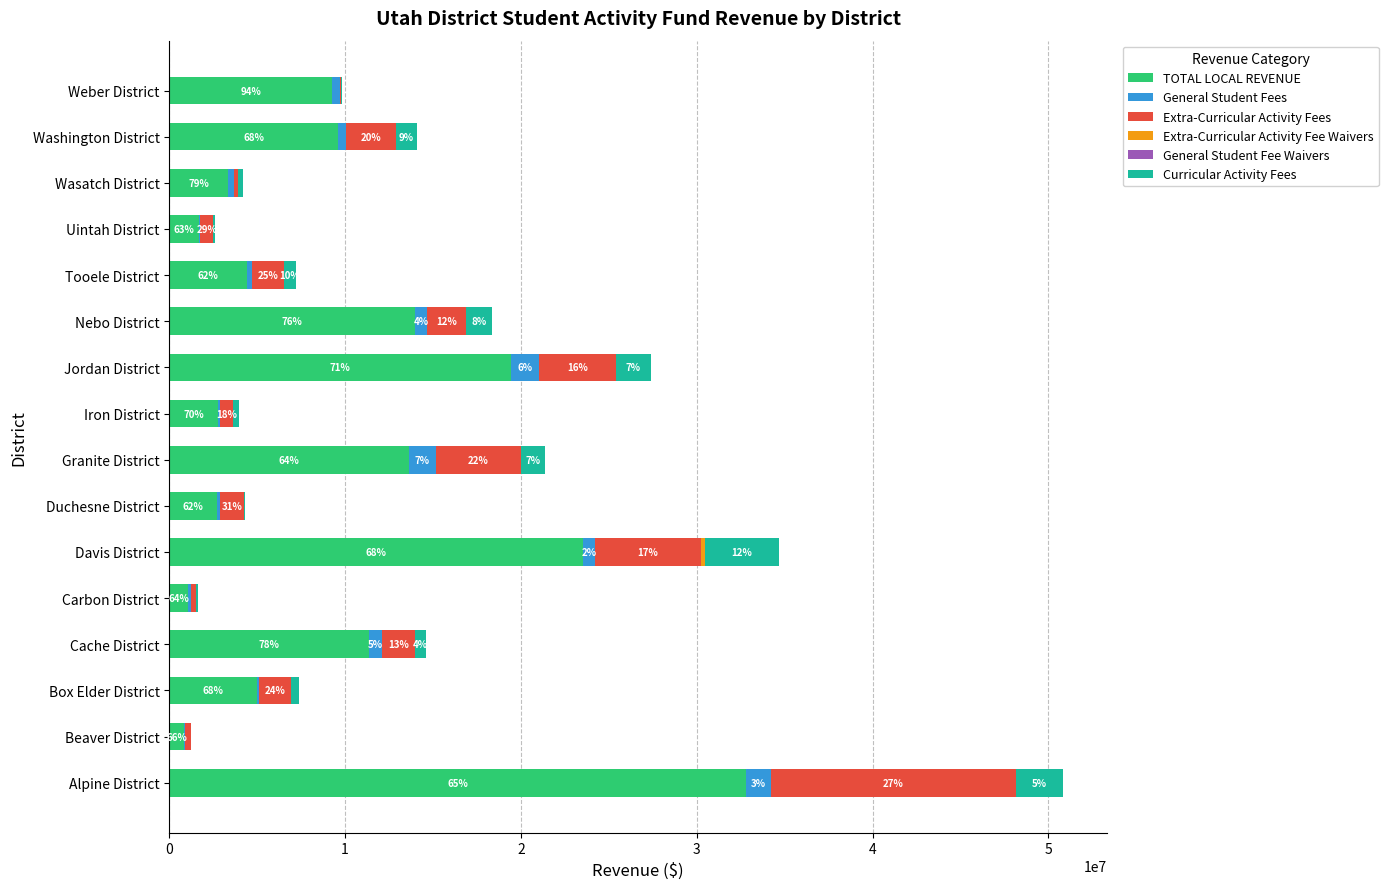

At which category is the sum across all series the highest?

Alpine District